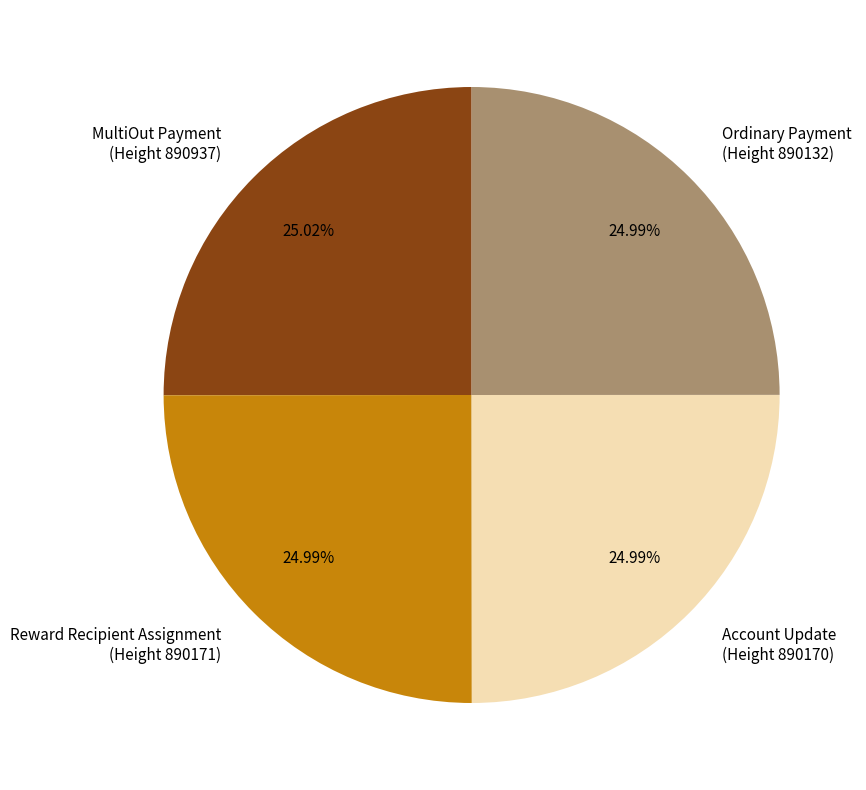

Is the sum of Reward Recipient Assignment (Height 890171) and Account Update (Height 890170) greater than half?

No